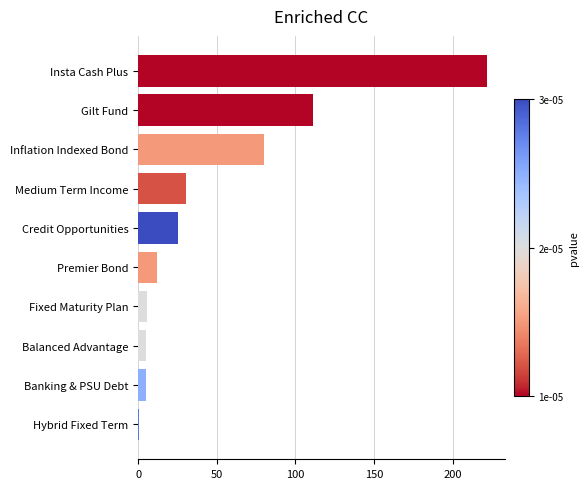

Count the number of values greater than 25.

5